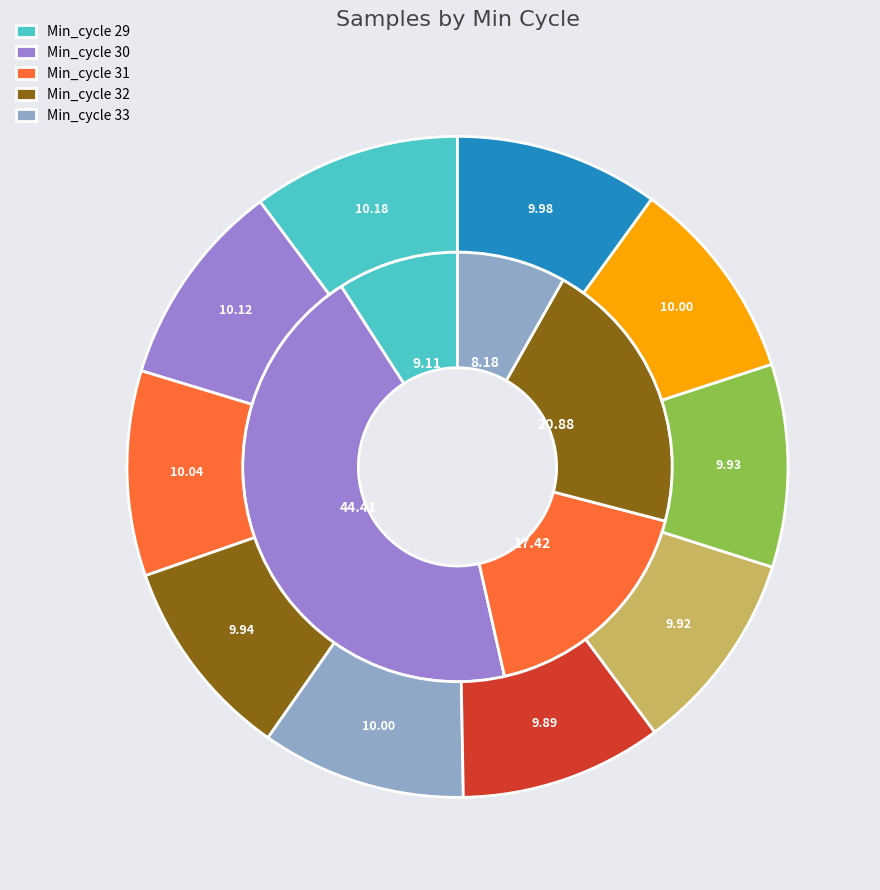

What is the ratio of the value at 30 to the value at 30?

1.0